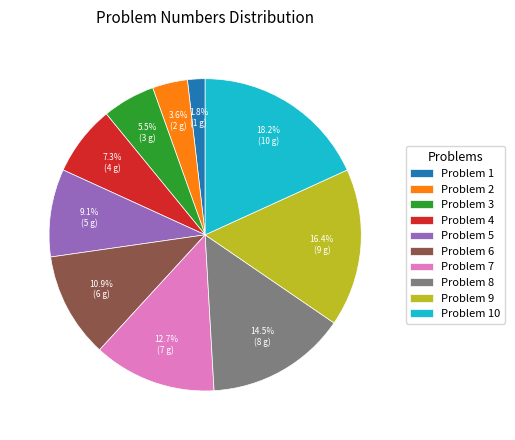

Which slice is the largest?

Problem 10